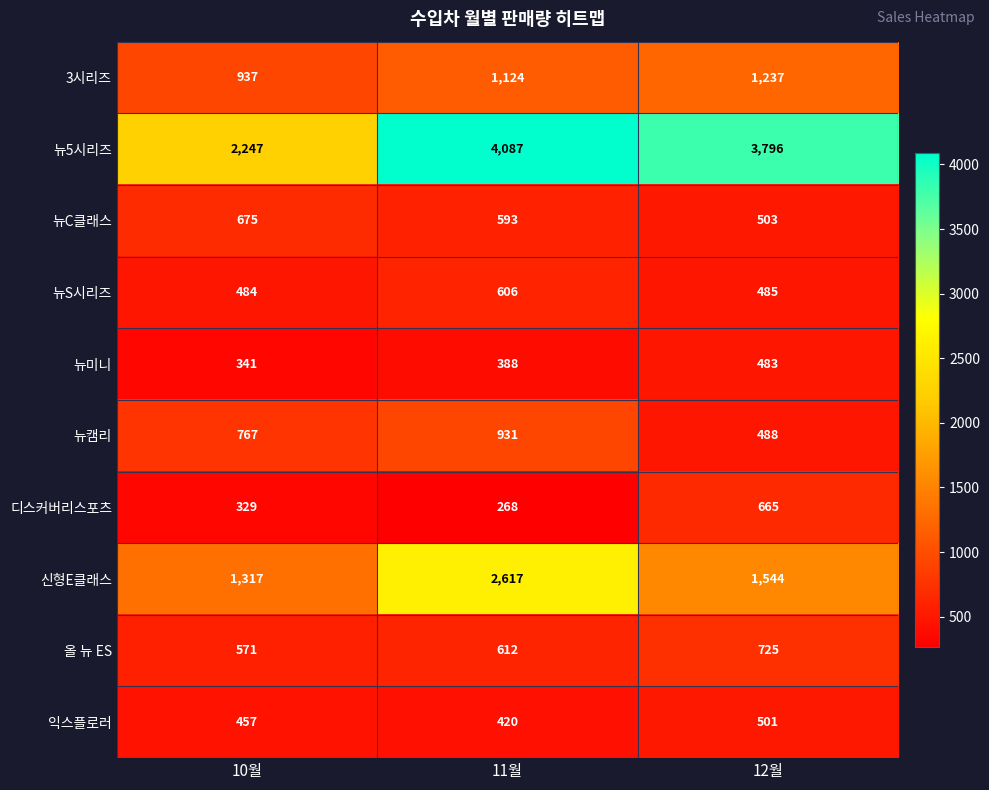

Which category has the lowest value across all series?

11월